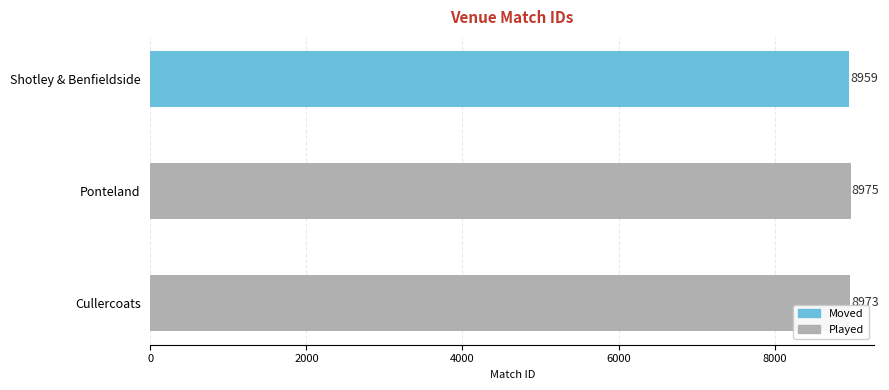

Where is the data nearest to the value 8967?

Cullercoats